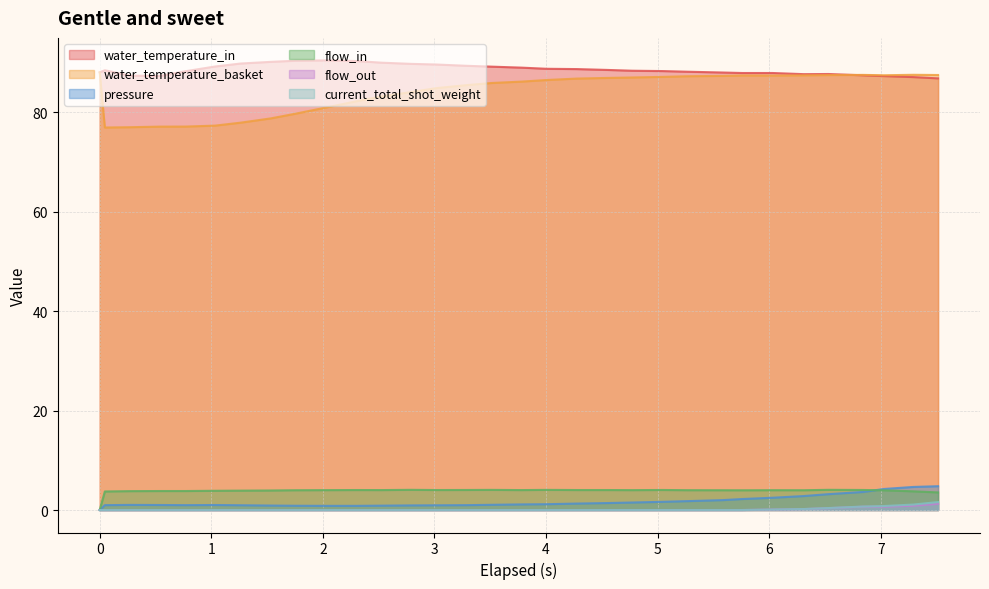

List the series in order of their peak value, highest first.

water_temperature_in, water_temperature_basket, pressure, flow_in, current_total_shot_weight, flow_out